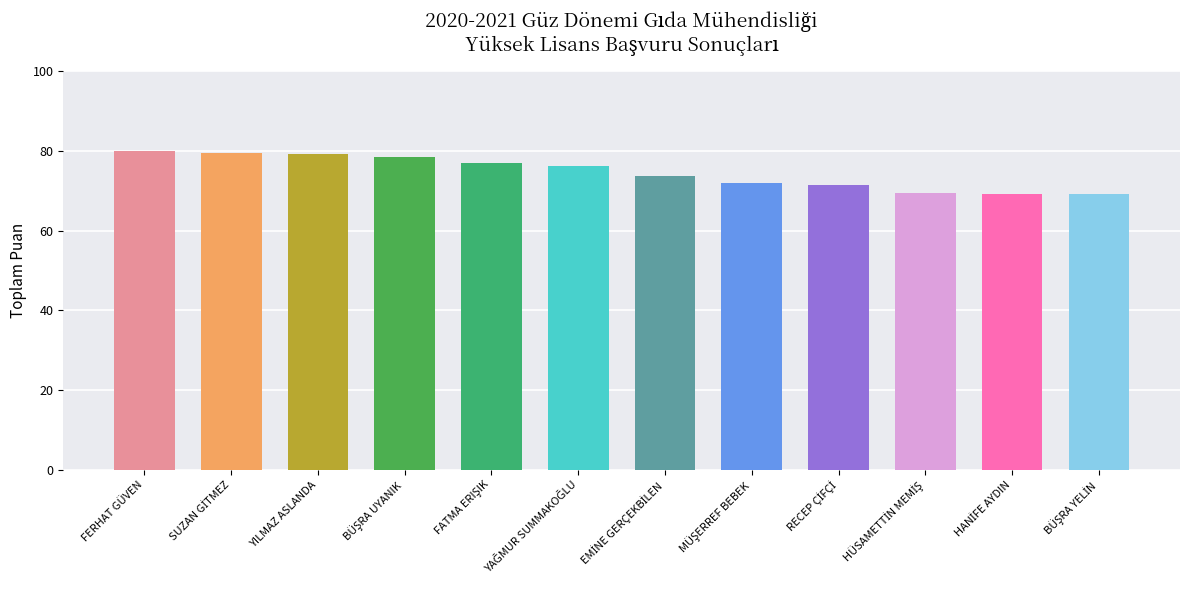

What is the maximum value shown in the chart?

80.0